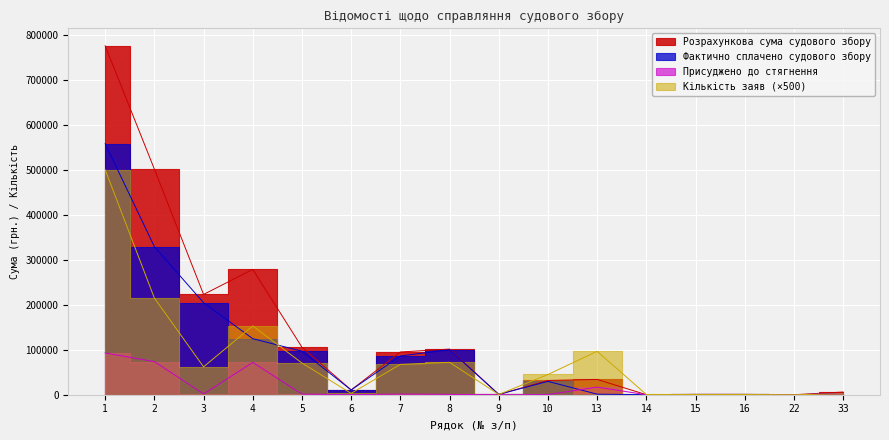

Rank the categories by Розрахункова сума судового збору value from lowest to highest.

22, 14, 9, 15, 16, 33, 6, 10, 13, 7, 8, 5, 3, 4, 2, 1